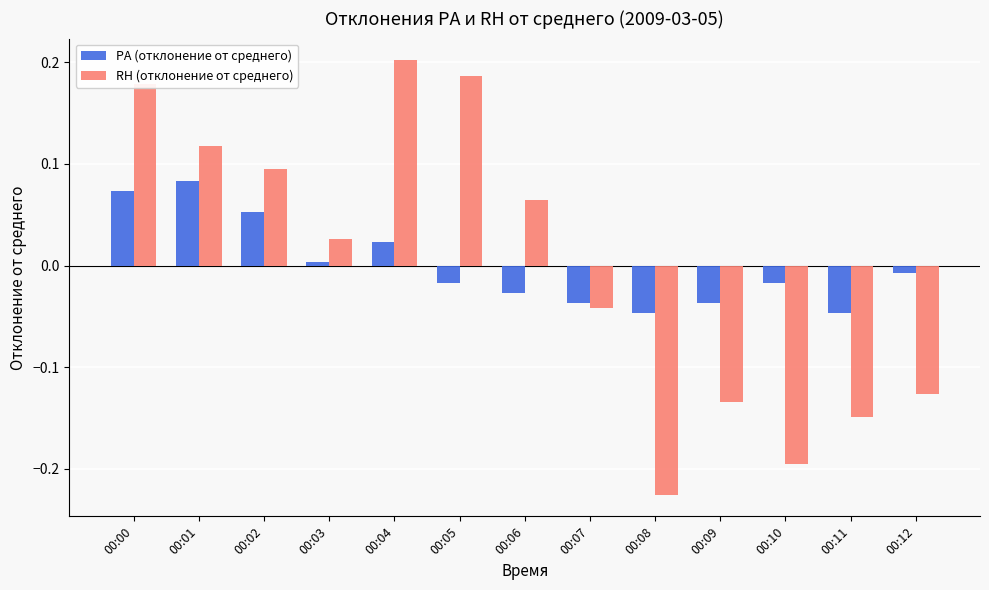

At which label does RH (отклонение от среднего) reach its peak?

00:04